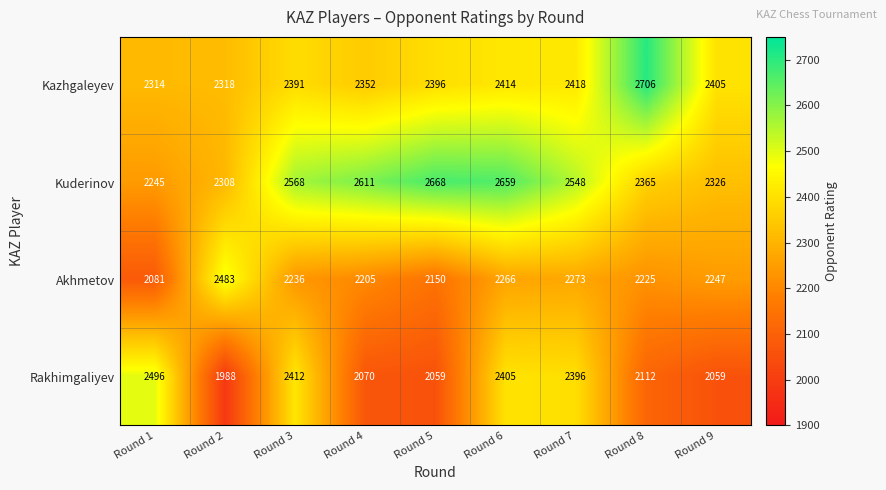

What is the difference between the second highest and minimum values in the Rakhimgaliyev series?

424